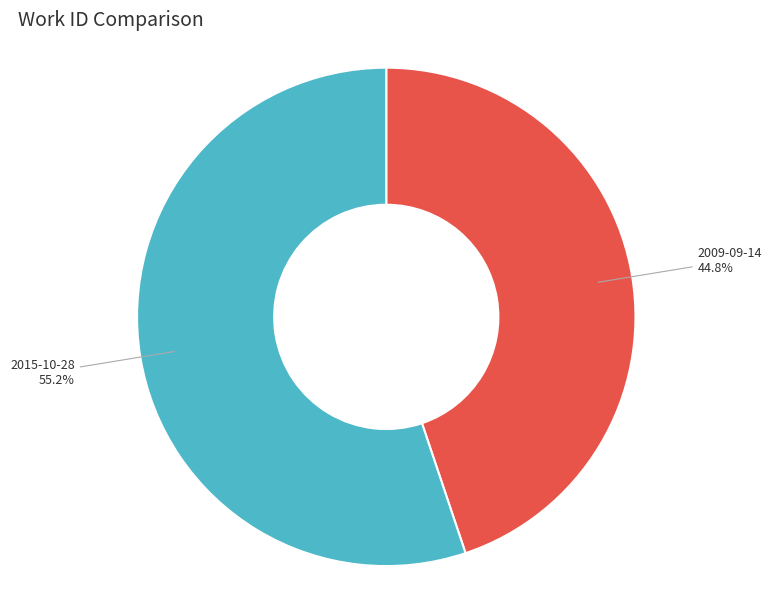

What is the majority slice?

2015-10-28